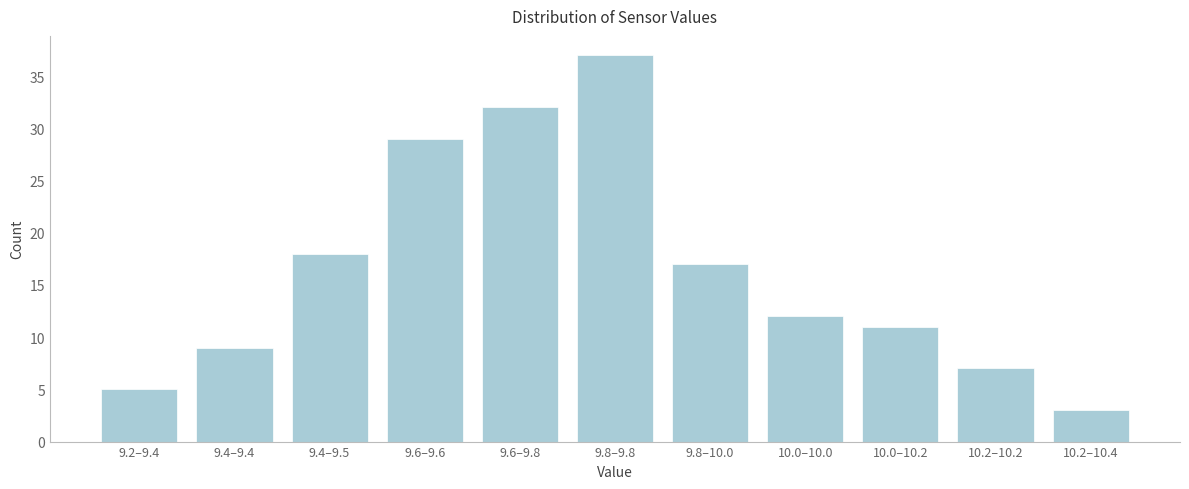

Reading left to right, extract all data points from this chart.

9.2–9.4=5	9.4–9.4=9	9.4–9.5=18	9.6–9.6=29	9.6–9.8=32	9.8–9.8=37	9.8–10.0=17	10.0–10.0=12	10.0–10.2=11	10.2–10.2=7	10.2–10.4=3